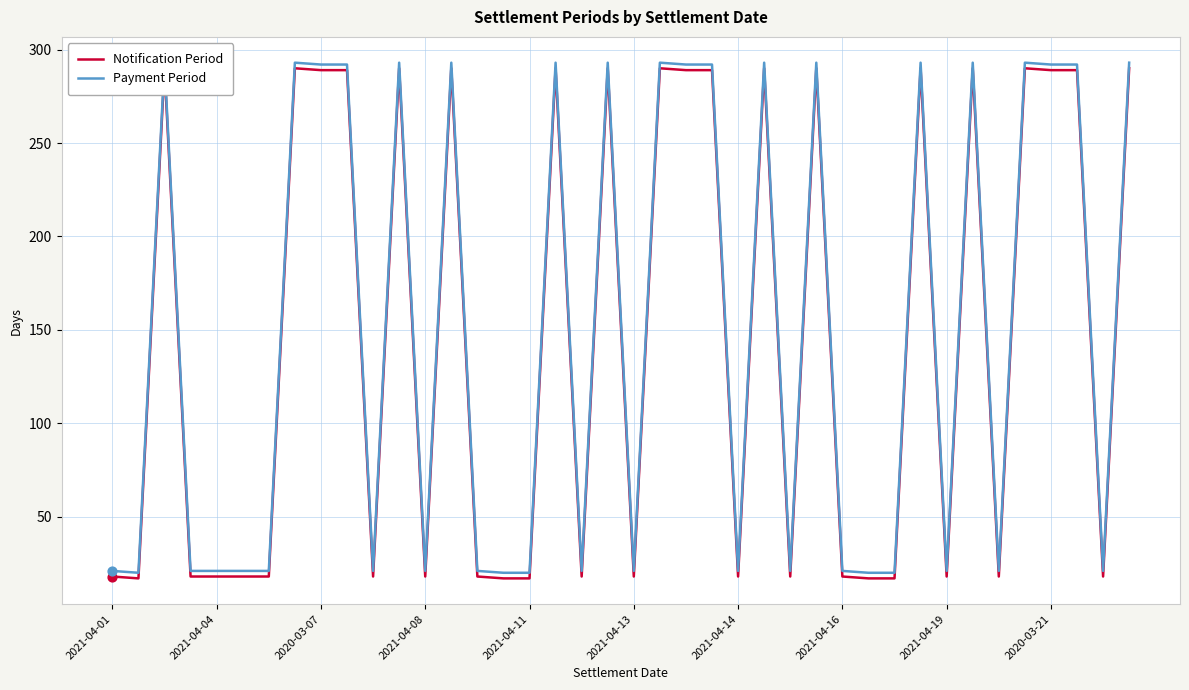

Which series reaches the minimum Y coordinate?

Notification Period